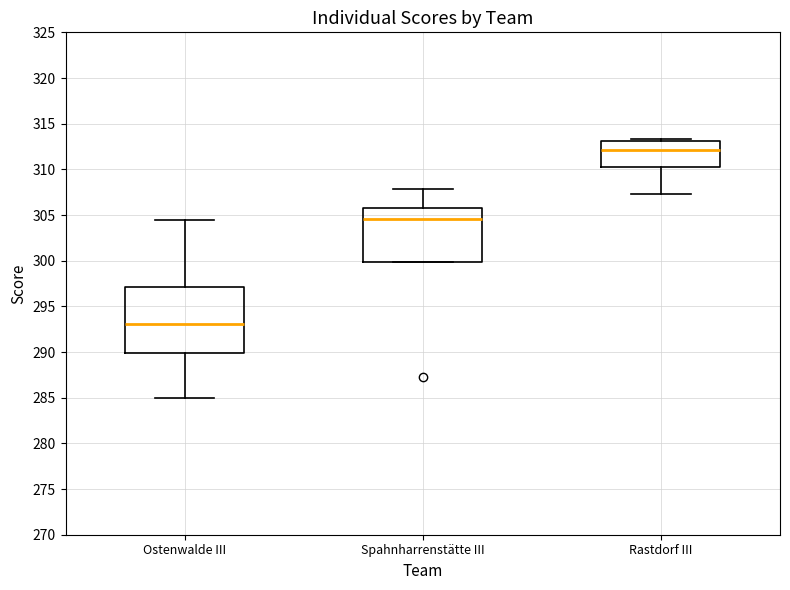

Where is the lower edge of the box for Rastdorf III on the y-axis? The values are not printed on the chart, so give them approximately, as read against the axis.

310.0